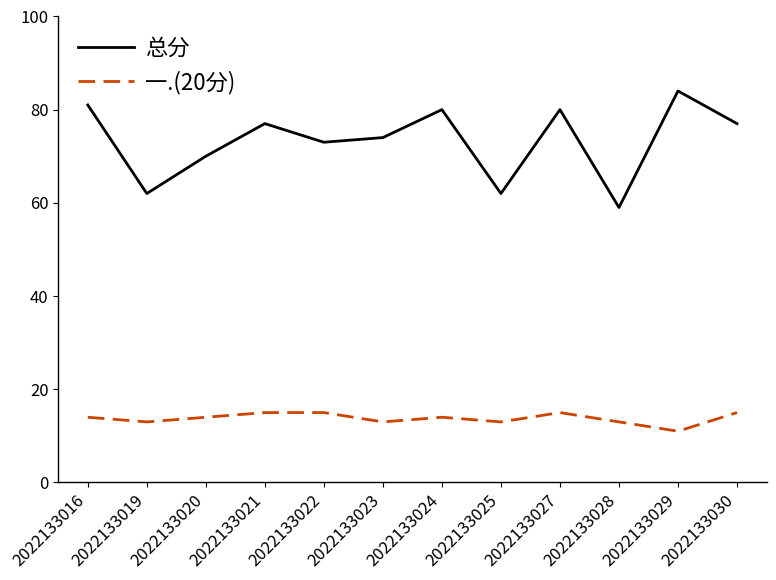

Which series has the largest range (max minus min)?

总分